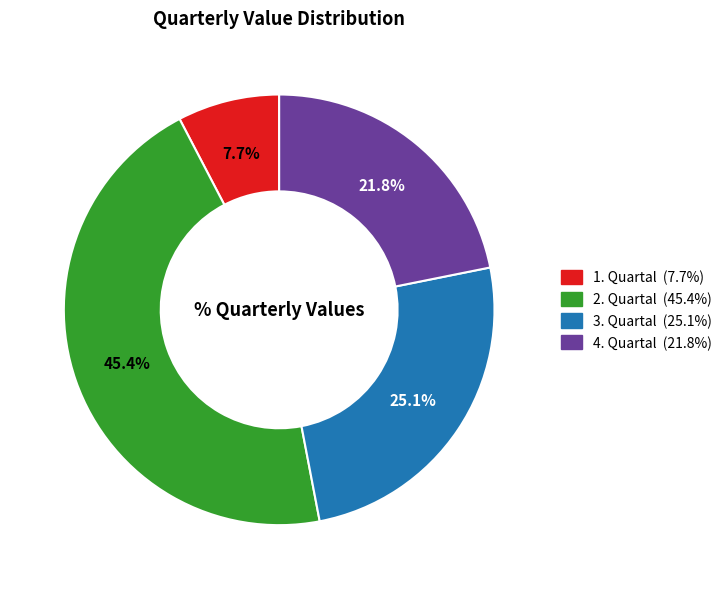

Rank the categories by value from lowest to highest.

1. Quartal, 4. Quartal, 3. Quartal, 2. Quartal